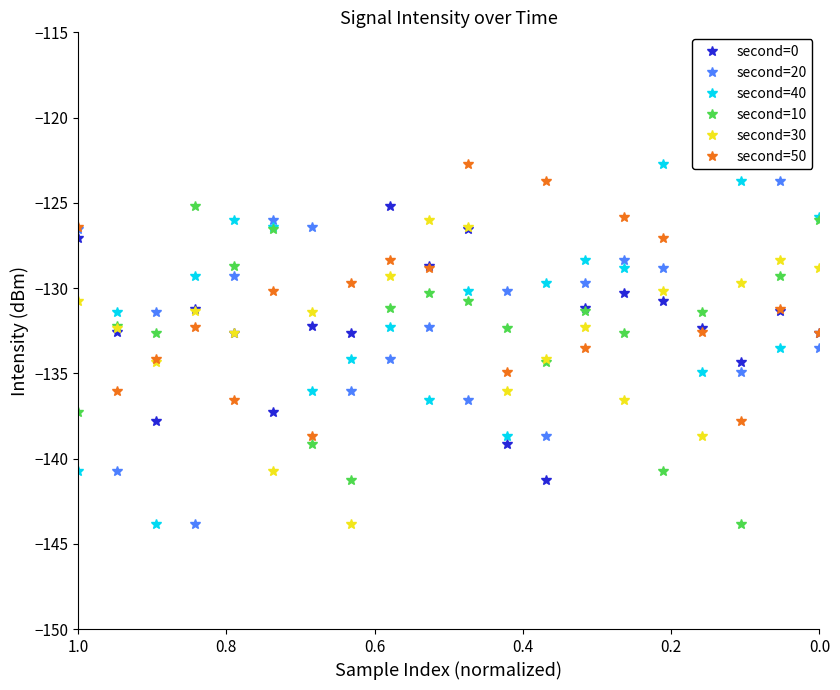

True or false: second=20 and second=40 cross at least once.

True